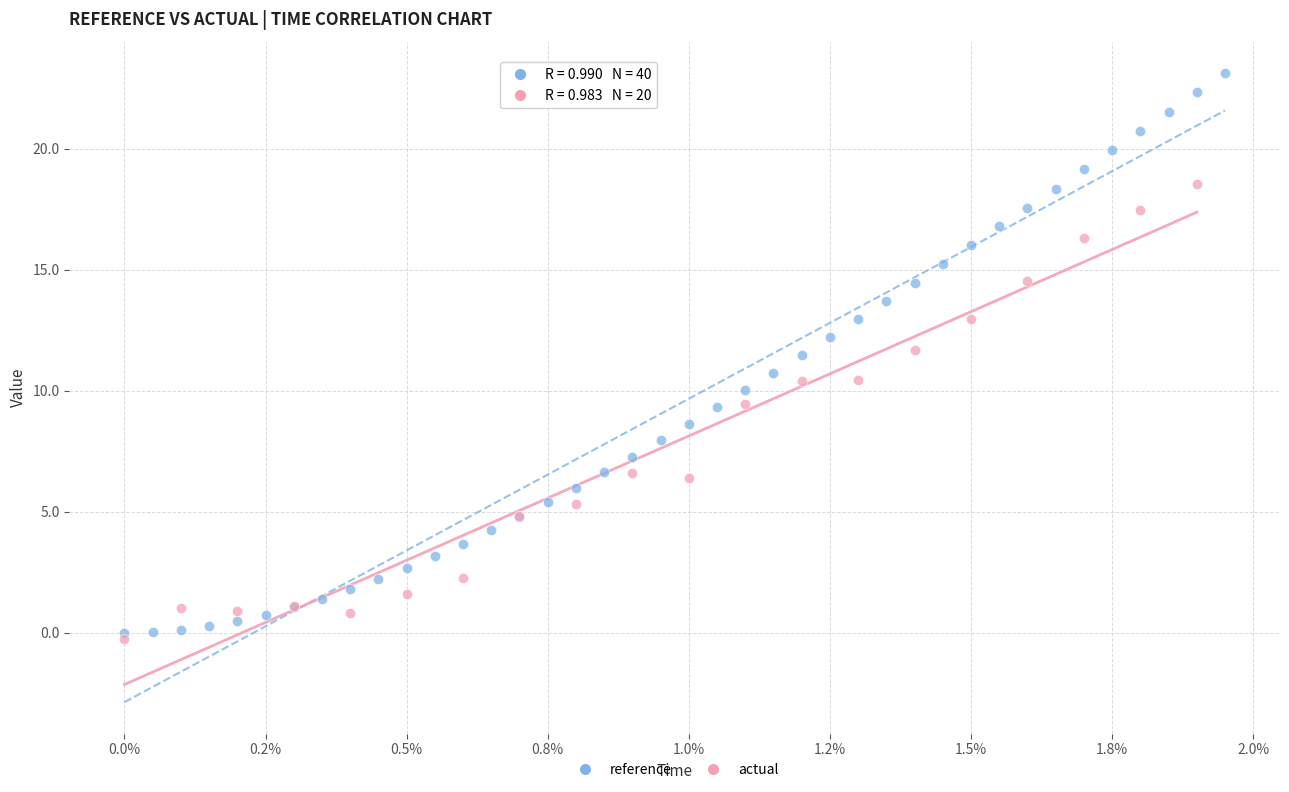

Which series has the largest Y range (max minus min)?

reference